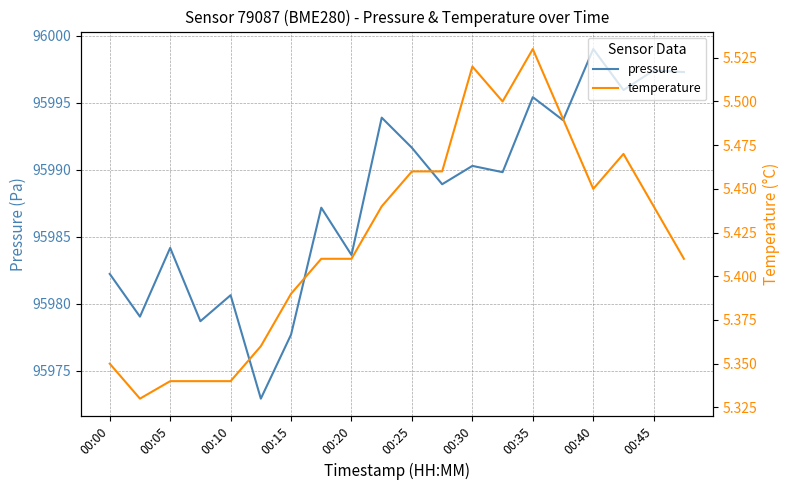

Is it true that temperature equals 5.5 at 13?

True